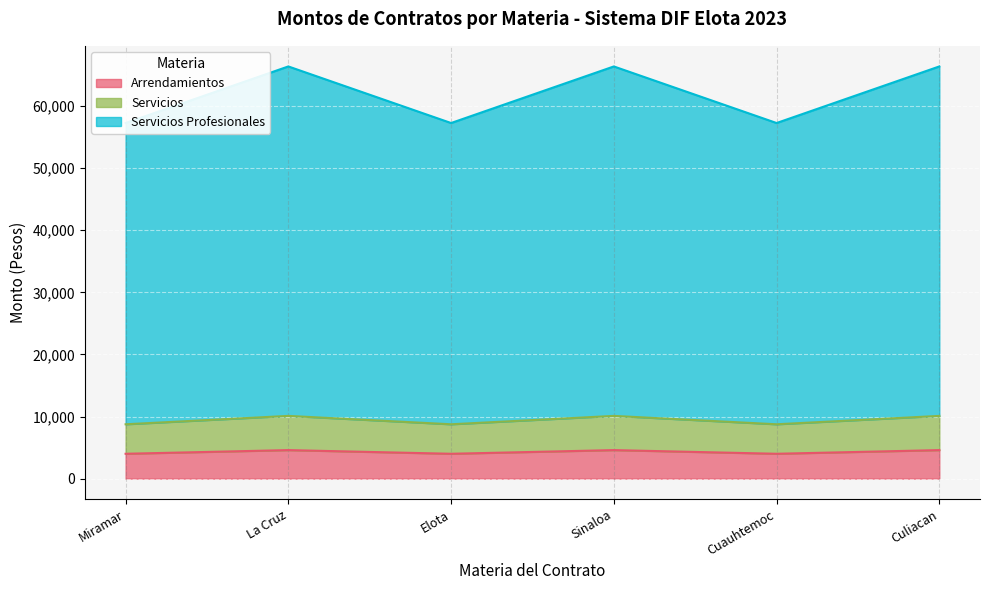

True or false: Servicios and Arrendamientos intersect in this chart.

False